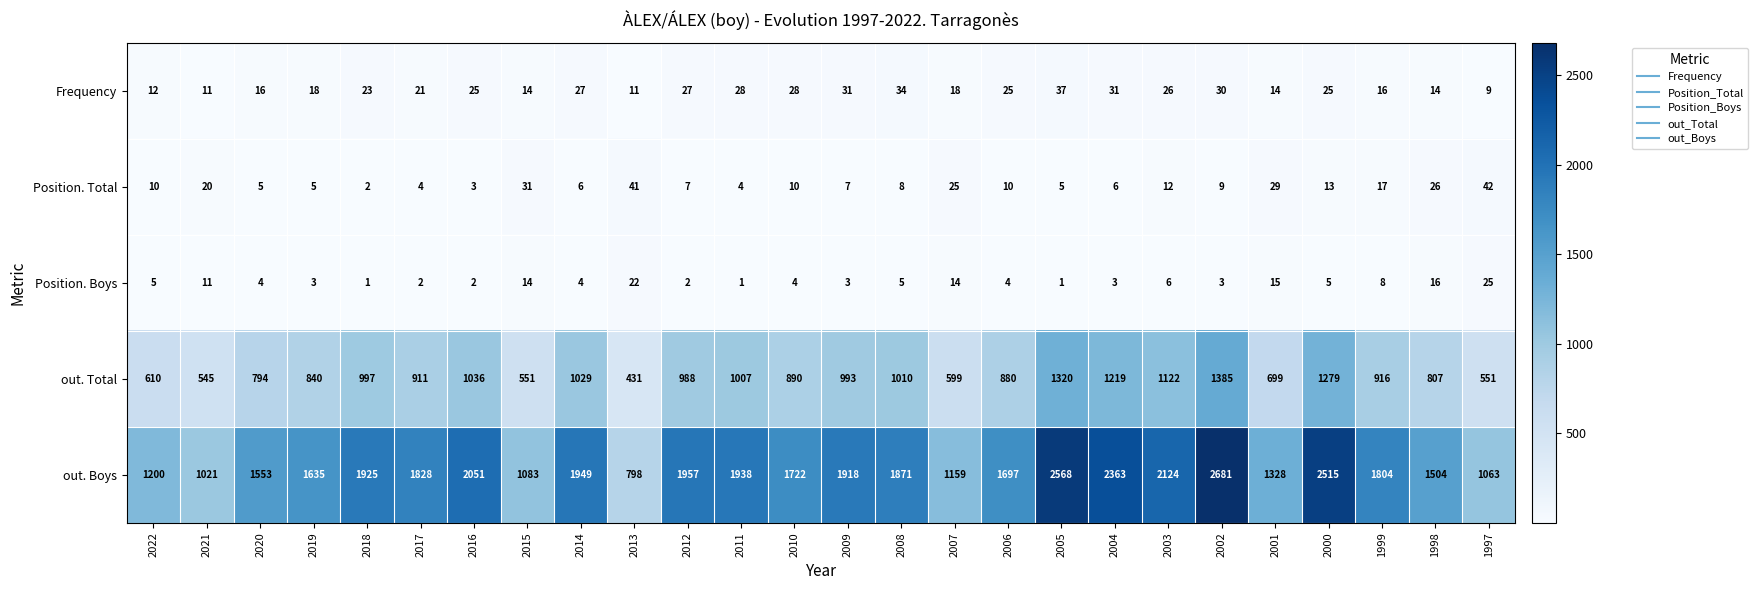

True or false: Position. Boys has a value of 2 at 2004.

False